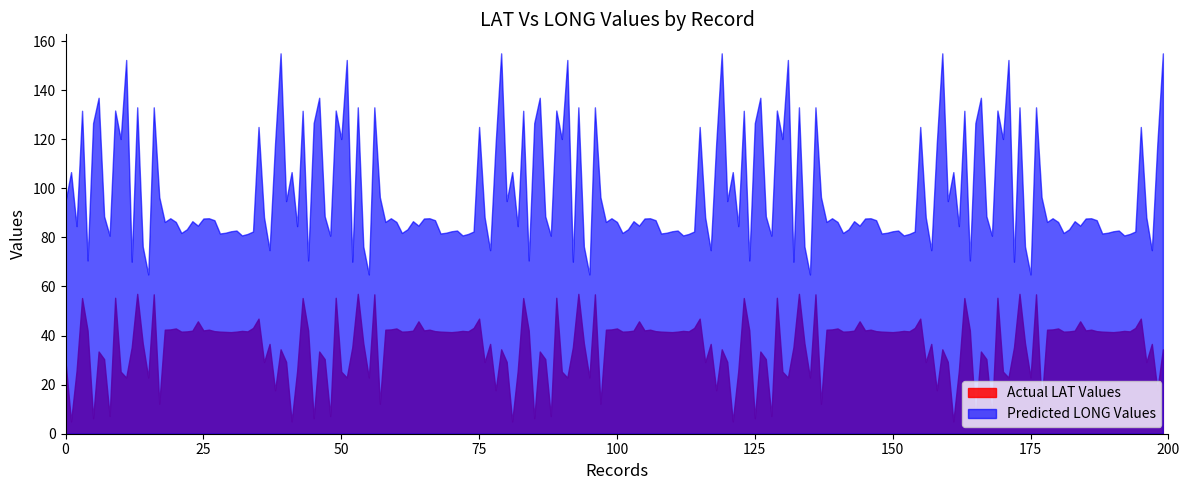

True or false: LONG has more than 2 points higher than both neighbors.

True